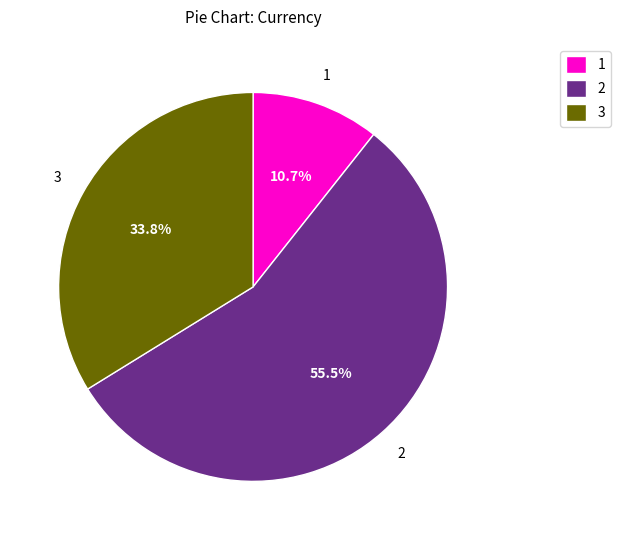

Does any single category account for the majority?

Yes